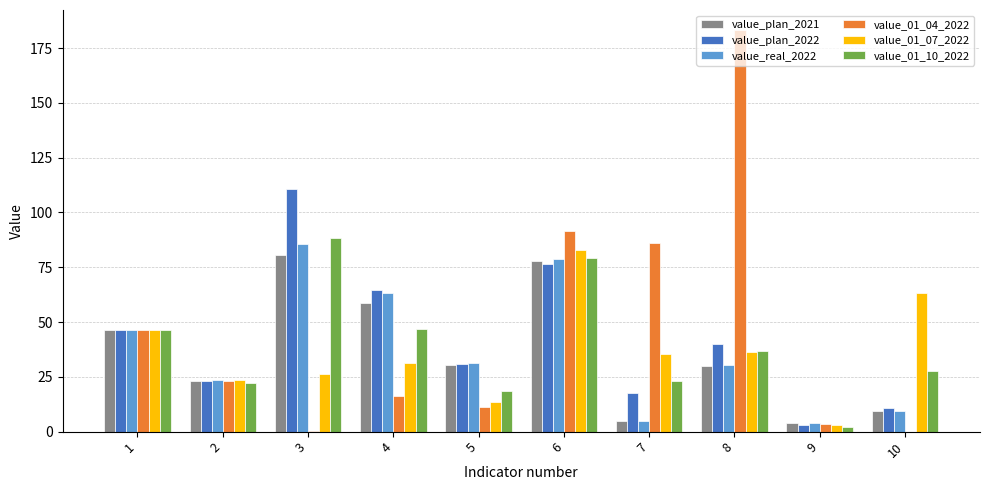

The value_plan_2022 series shows 30.9 at 5. True or false?

True